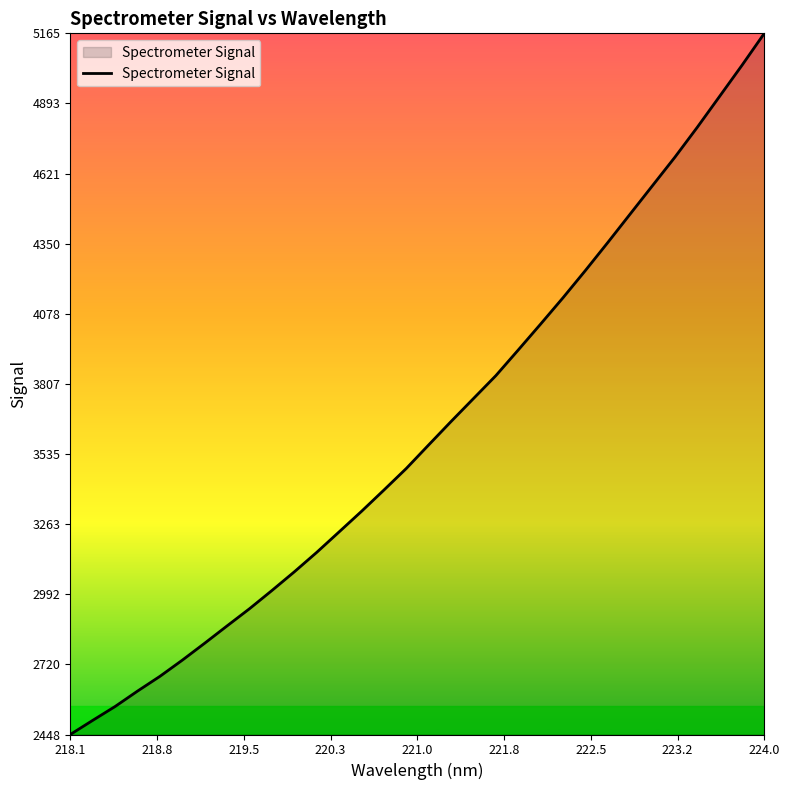

What is the smallest value displayed?

2448.9